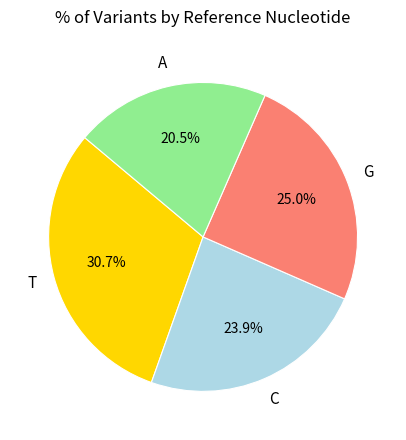

Combined, do T and G account for over 50%?

Yes